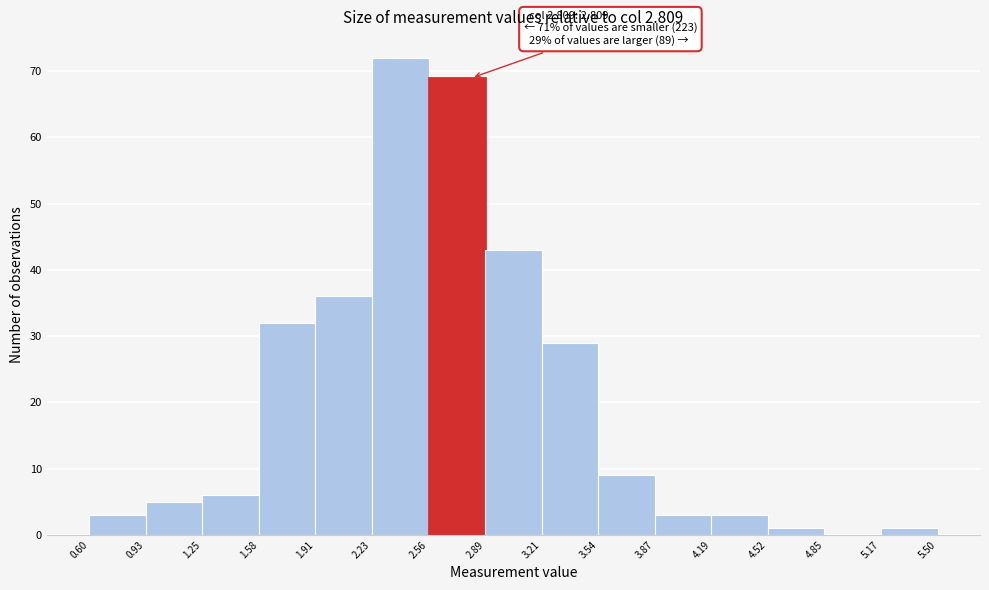

Over which range of the x-axis is the bar tallest?

2.23 to 2.56